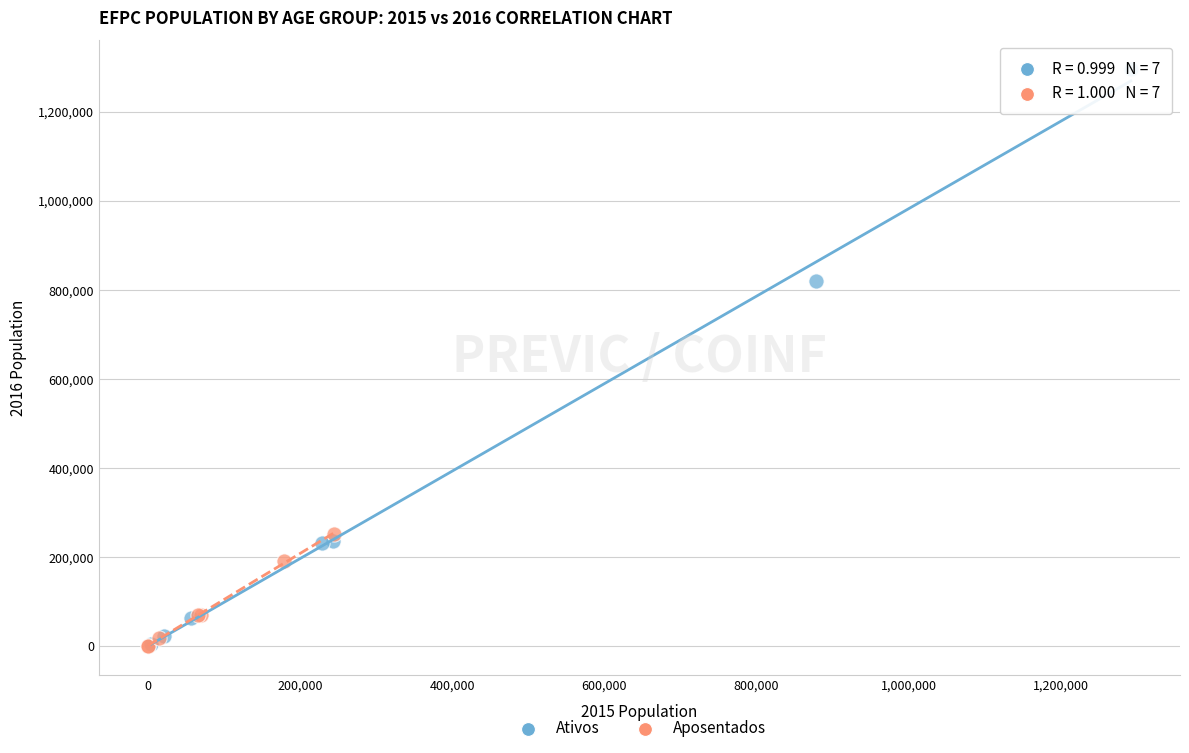

Which series has the largest Y range (max minus min)?

Ativos